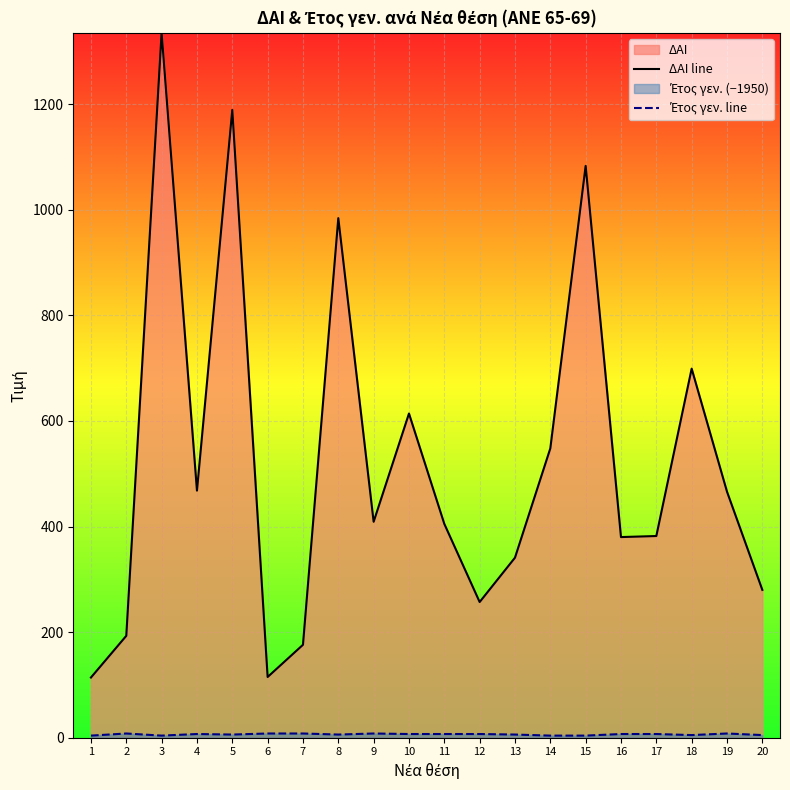

Which category has the lowest value in the Έτος γεν. line series?

1